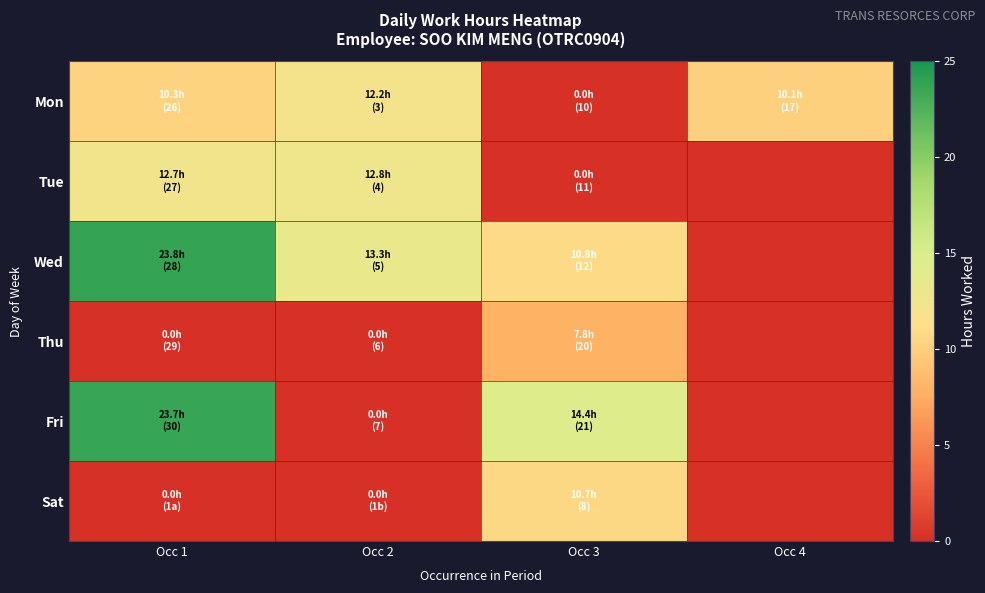

Between Occ 3 and Occ 4, which series saw the biggest shift?

Fri